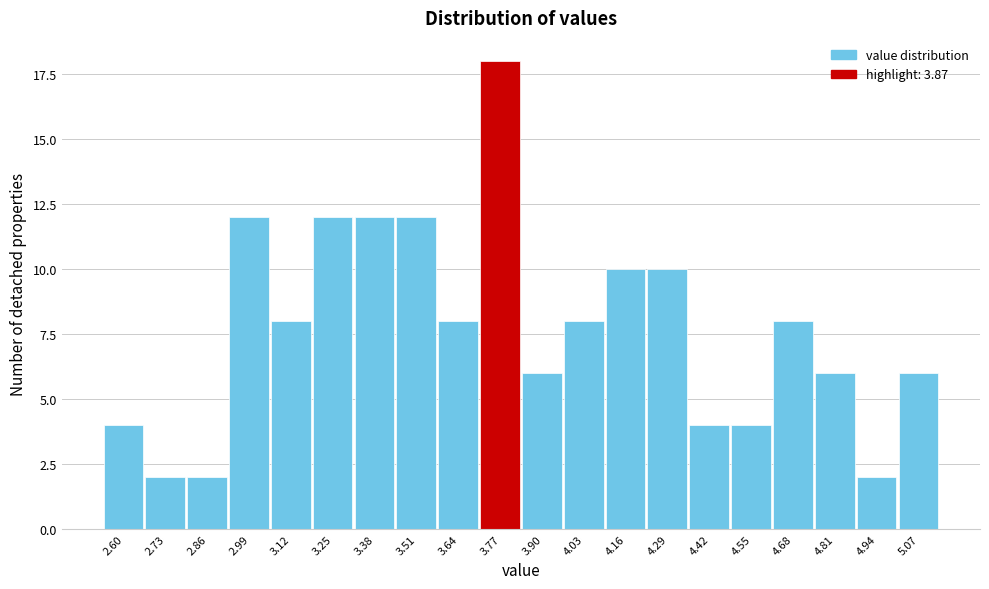

Reading left to right, transcribe all the data shown in this chart.

4	2	2	12	8	12	12	12	8	18	6	8	10	10	4	4	8	6	2	6